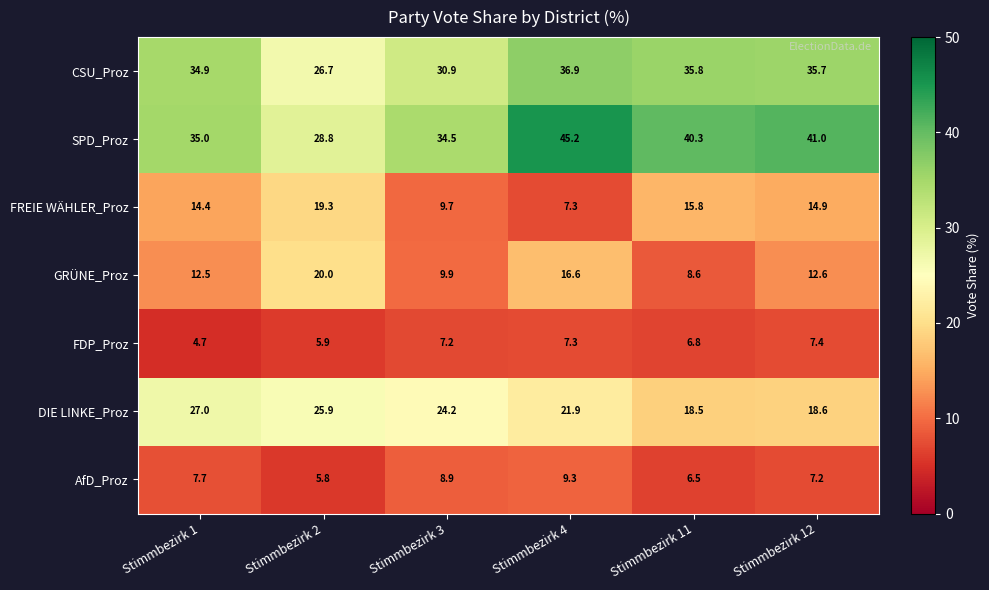

What is the approximate value of FREIE WÄHLER_Proz at Stimmbezirk 3?

9.7